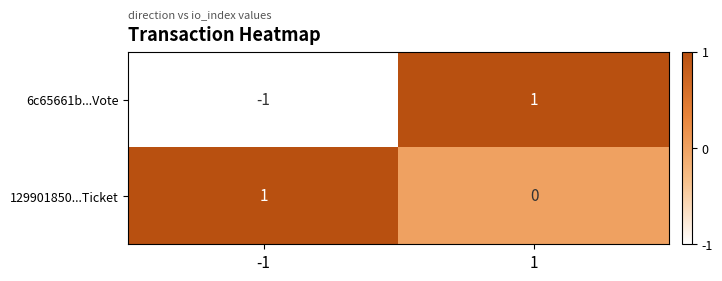

The 6c65661b...Vote series shows 1 at 1. True or false?

True